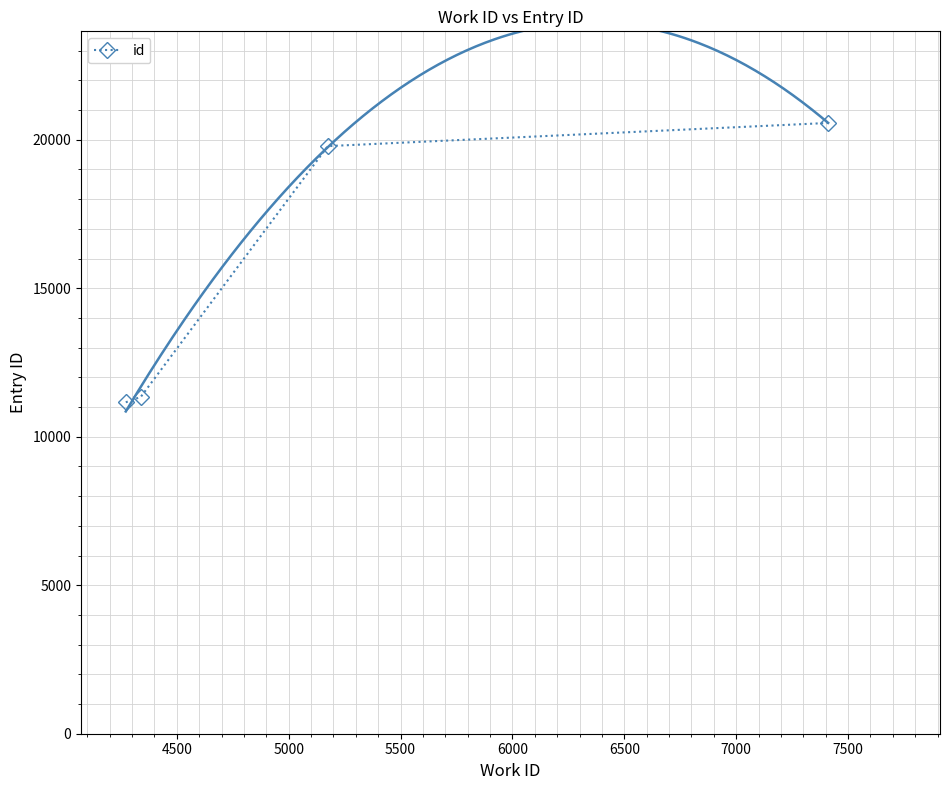

What is the difference between the maximum and minimum values?

9406